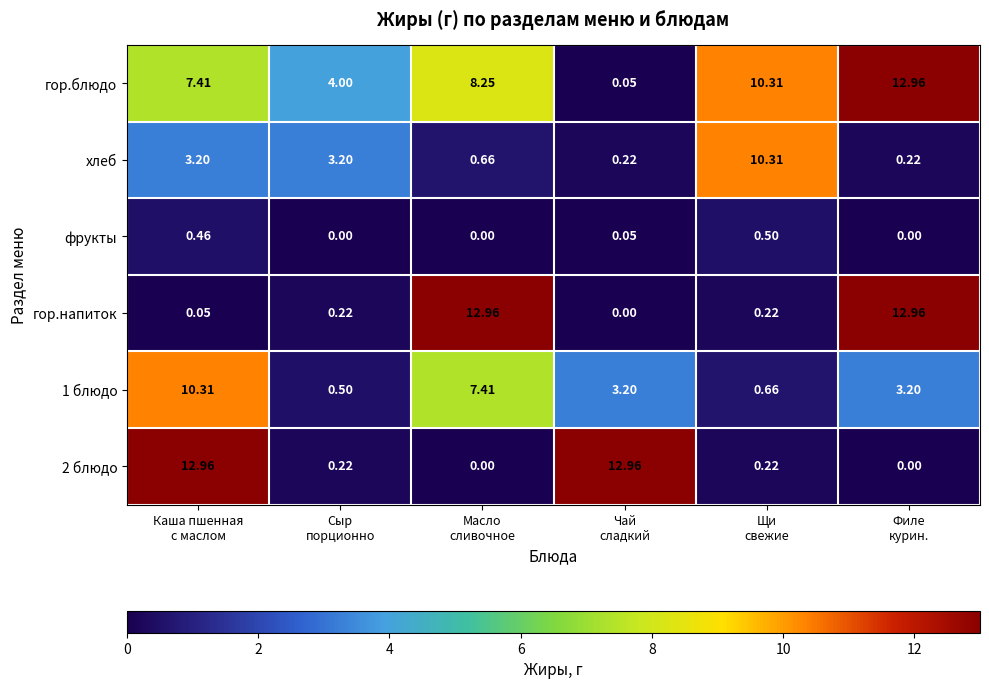

How many positive values does the гор.напиток series have?

5